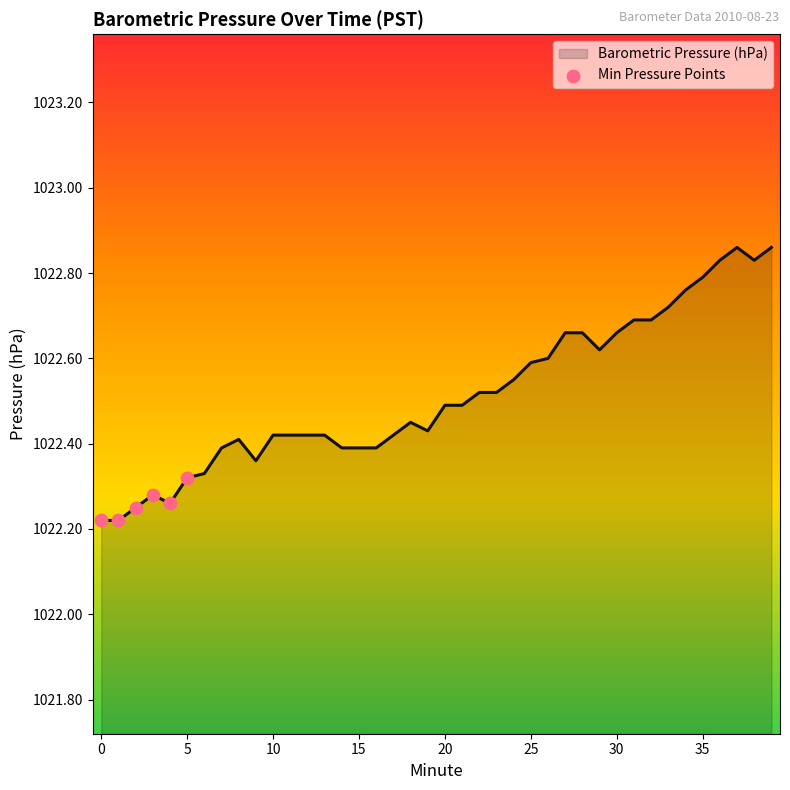

What is the difference between the maximum and minimum values?

0.6